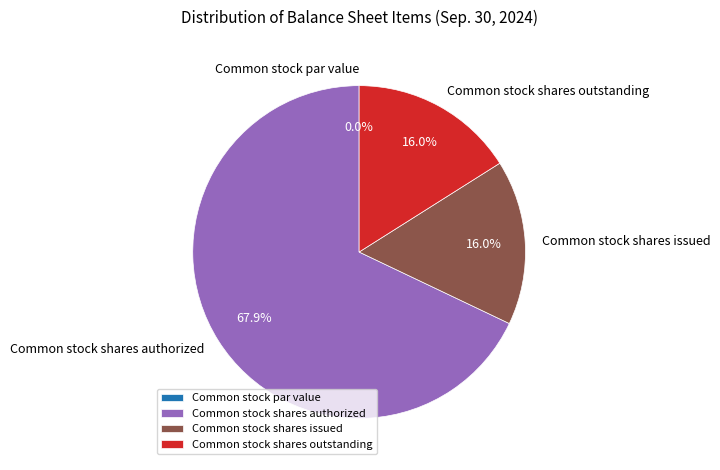

The Common stock shares authorized slice represents 53% of the pie. True or false?

False